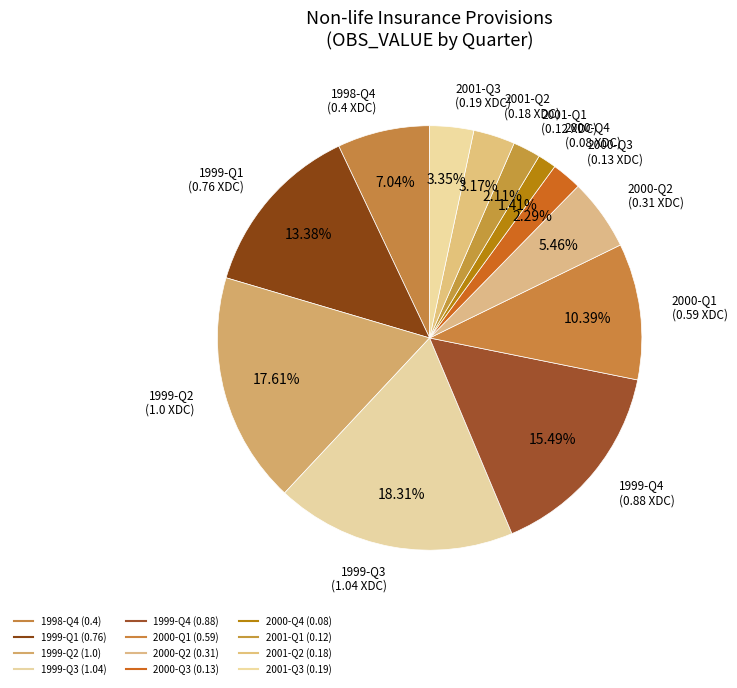

Do 2000-Q1 and 2001-Q3 together represent more than half of the pie?

No